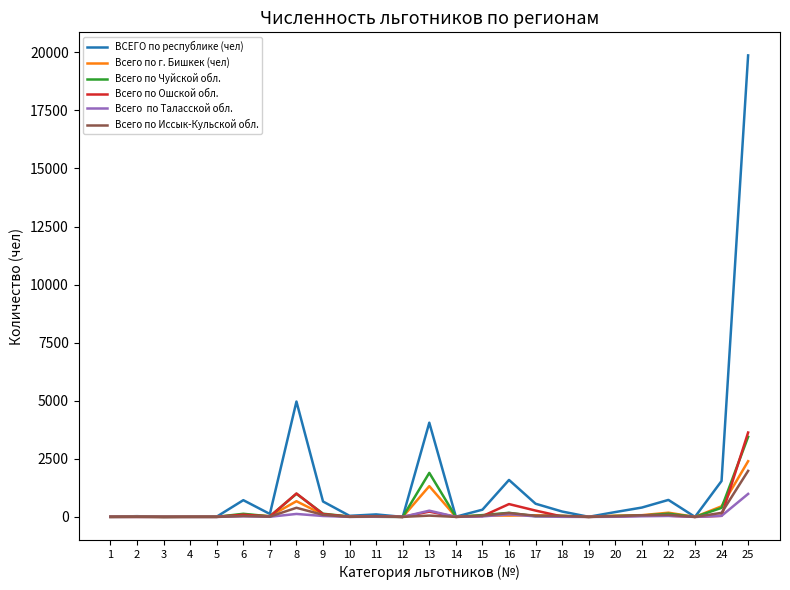

At which category is the sum across all series the highest?

25